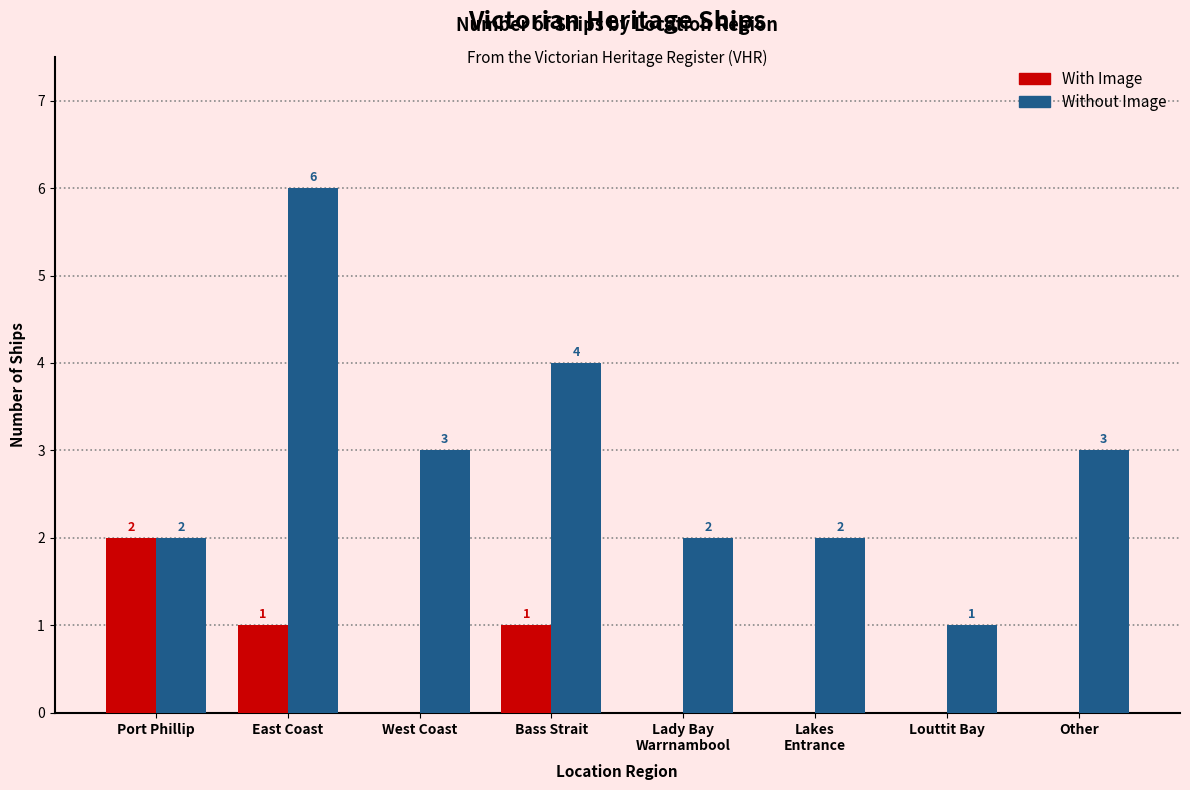

How many groups of bars are there?

8